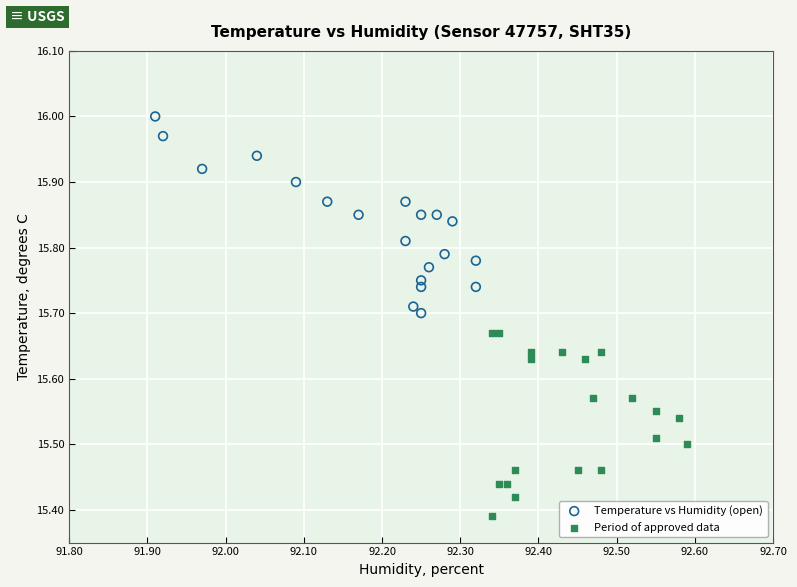

What are all the series names shown in the legend?

Temperature vs Humidity (open), Period of approved data